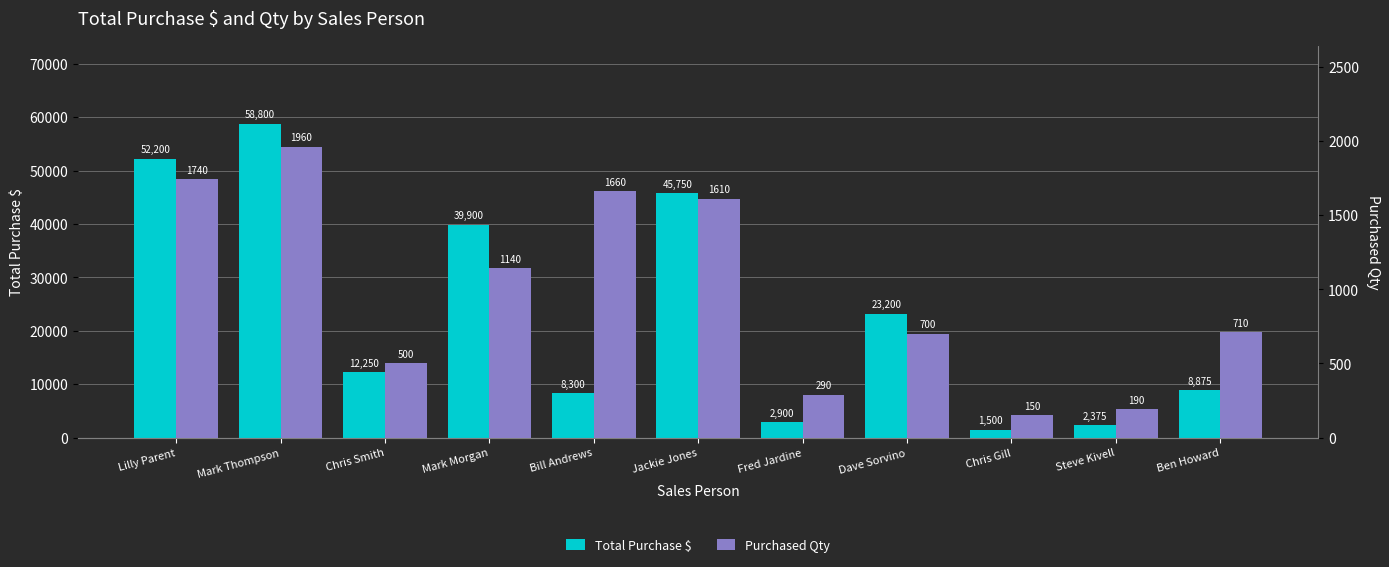

Where does the Total Purchase $ series first go above 12250?

Lilly Parent